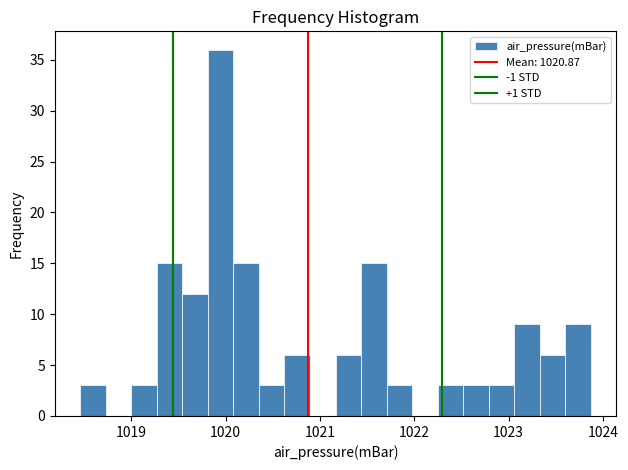

Around what value on the x-axis is the tallest bar? Give the approximate position of its centre, as read against the axis.

1019.9